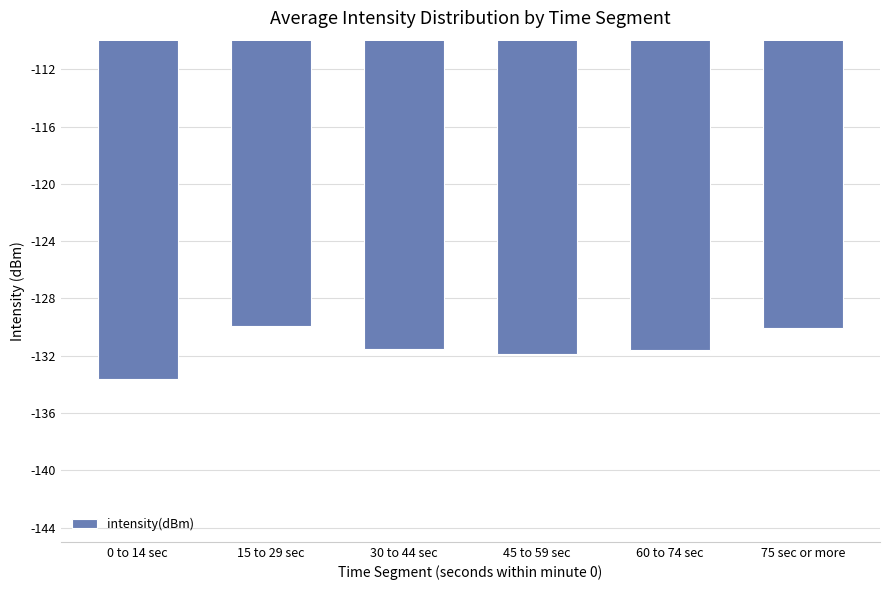

How many series are shown in this chart?

1